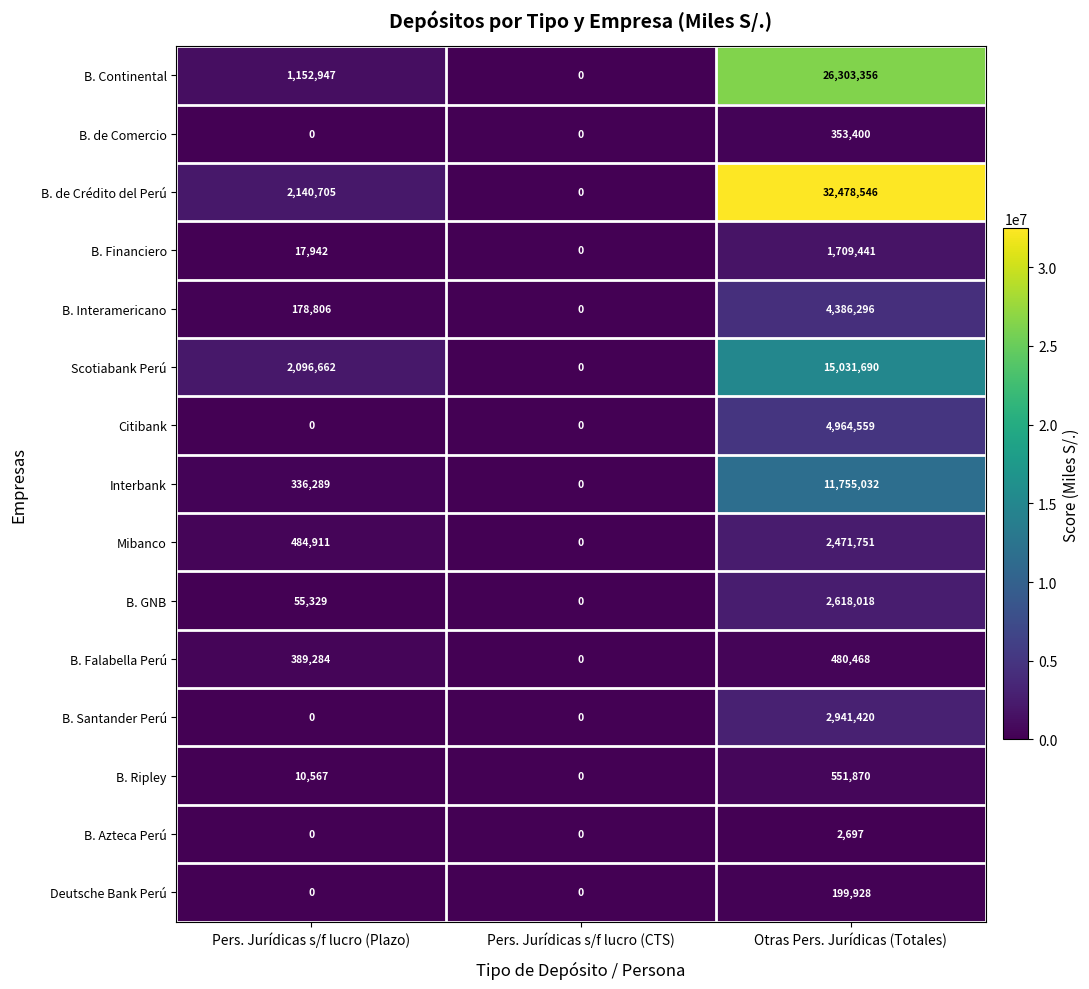

The value of B. Santander Perú at Otras Pers. Jurídicas (Totales) is 1988124. True or false?

False